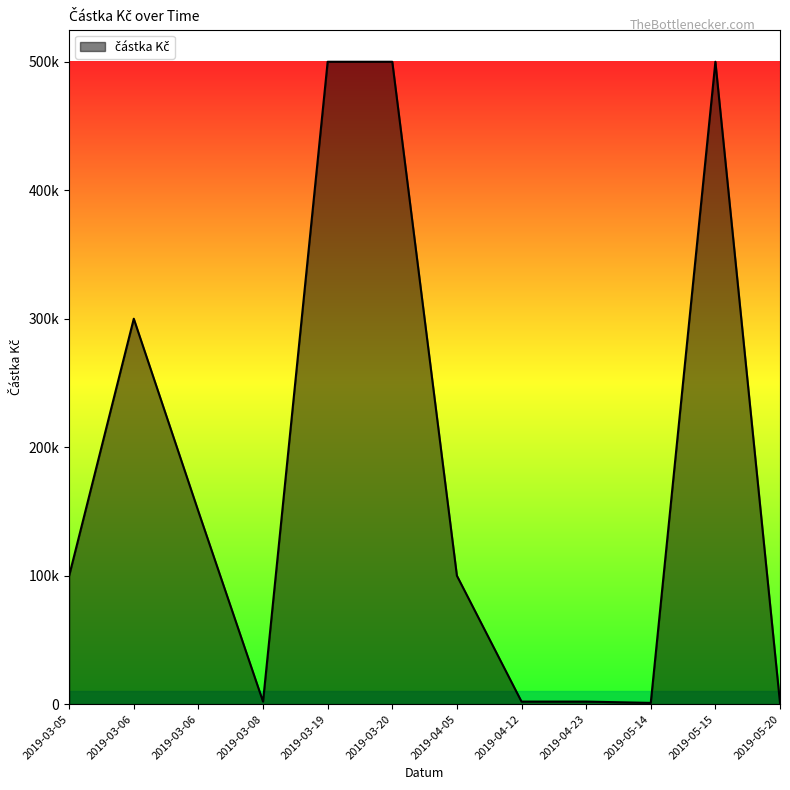

The value at 2019-03-20 is 752687. True or false?

False